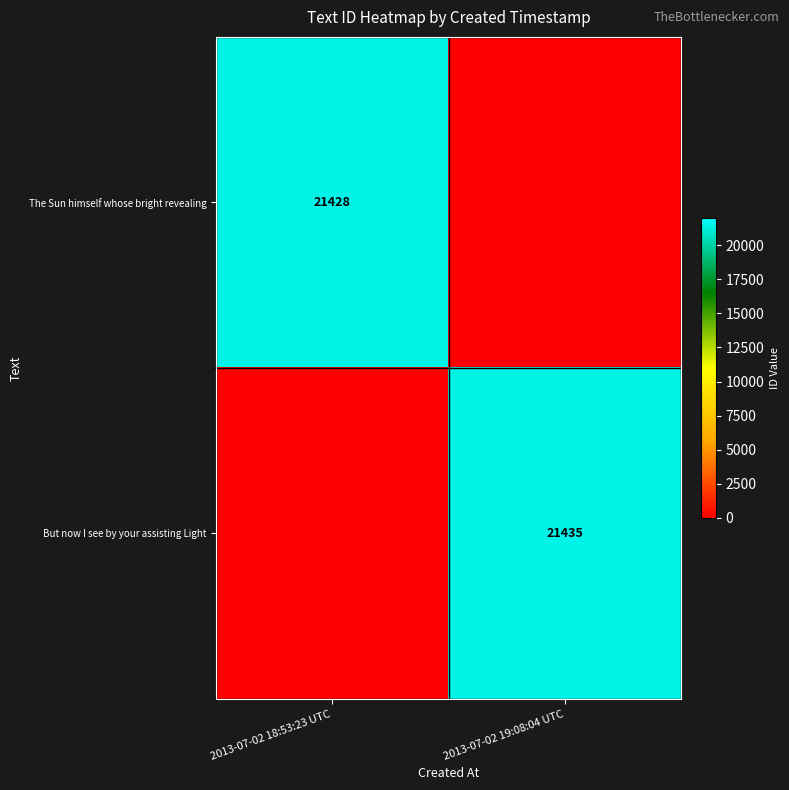

True or false: The Sun himself whose bright revealing has a value of 21428 at 2013-07-02 18:53:23 UTC.

True